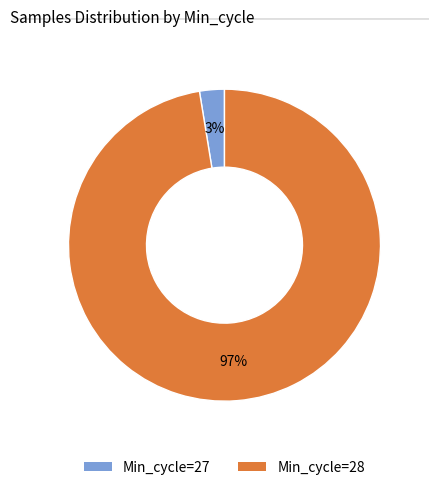

Is there a majority slice in this chart?

Yes